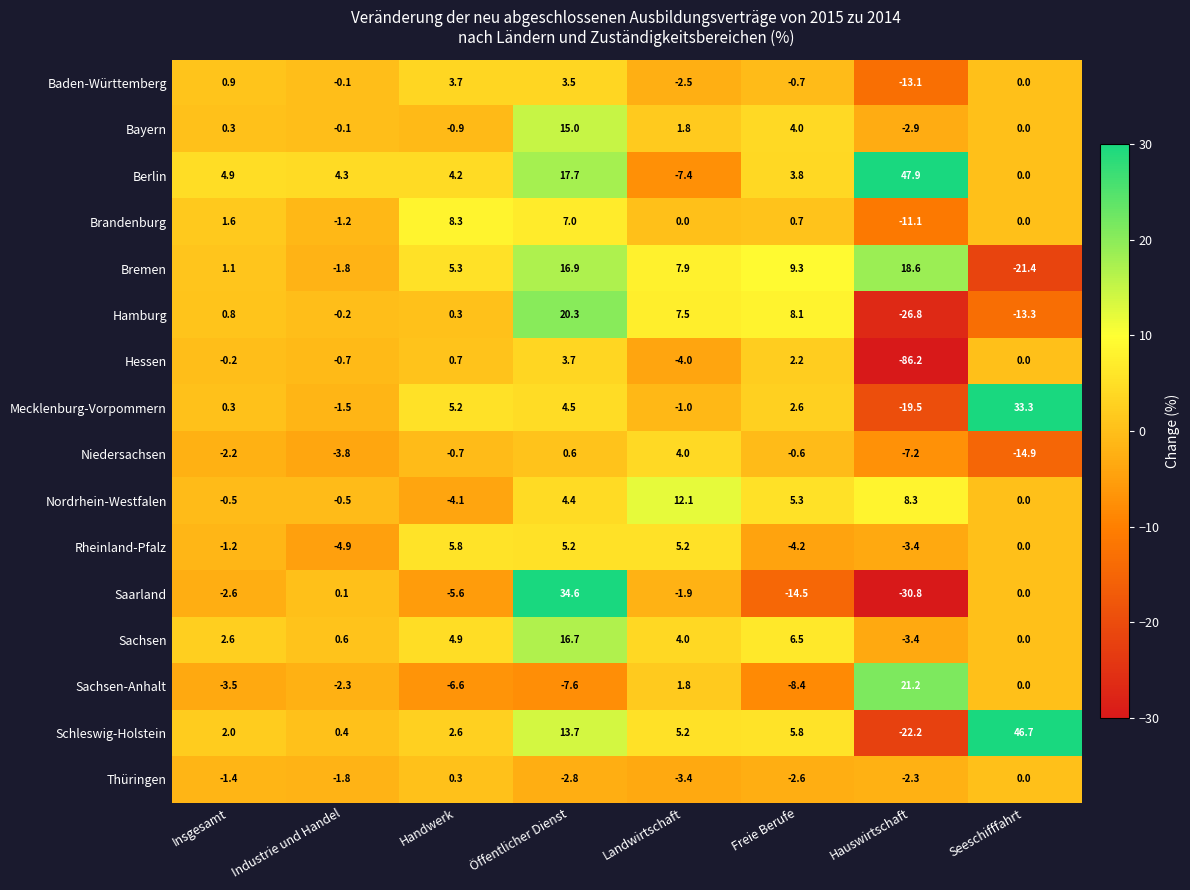

List the labels in order of Saarland value, smallest first.

Hauswirtschaft, Freie Berufe, Handwerk, Insgesamt, Landwirtschaft, Seeschifffahrt, Industrie und Handel, Öffentlicher Dienst